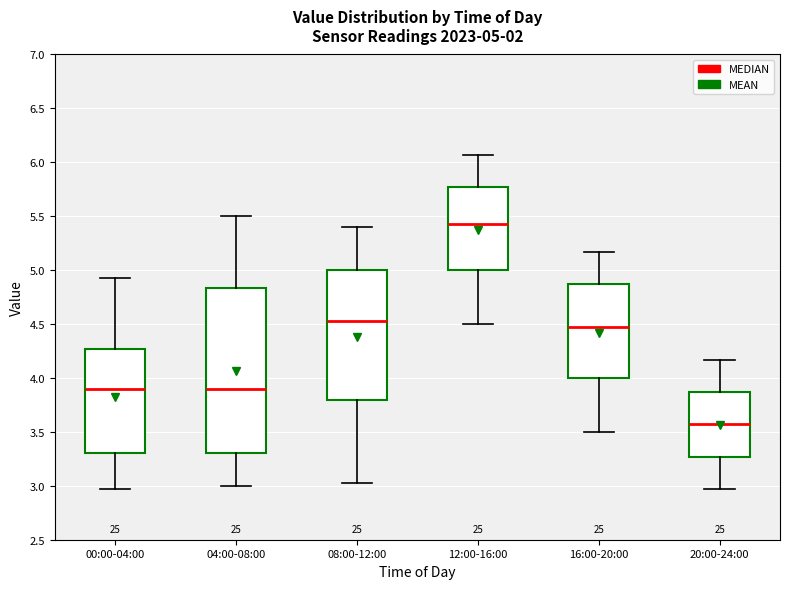

Which box has the lowest median line?

20:00-24:00